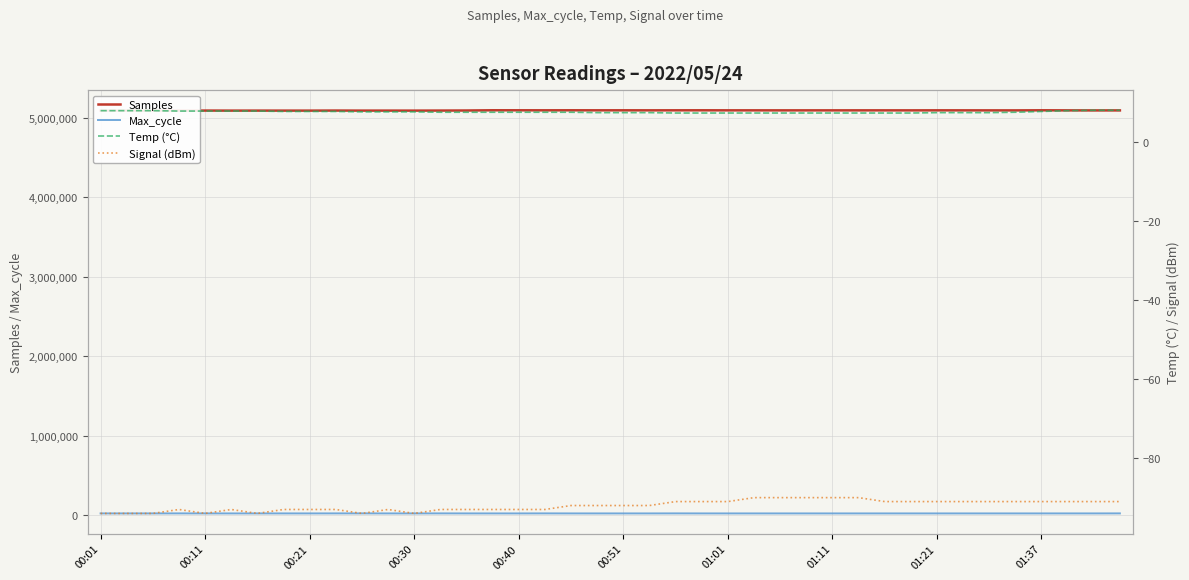

How many lines are shown in the chart?

4